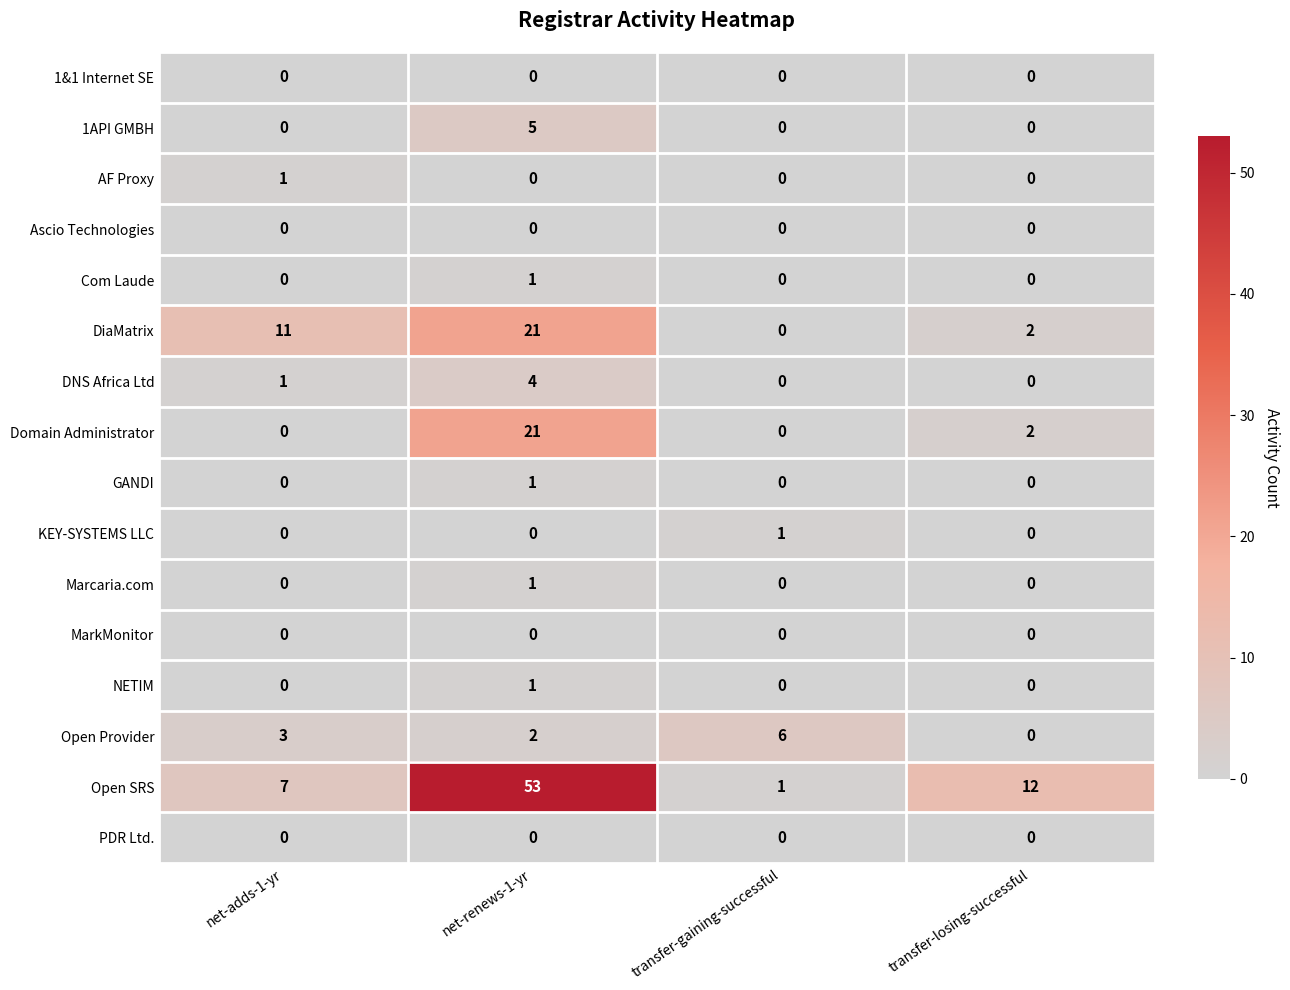

True or false: DiaMatrix has a value of 2 at transfer-losing-successful.

True